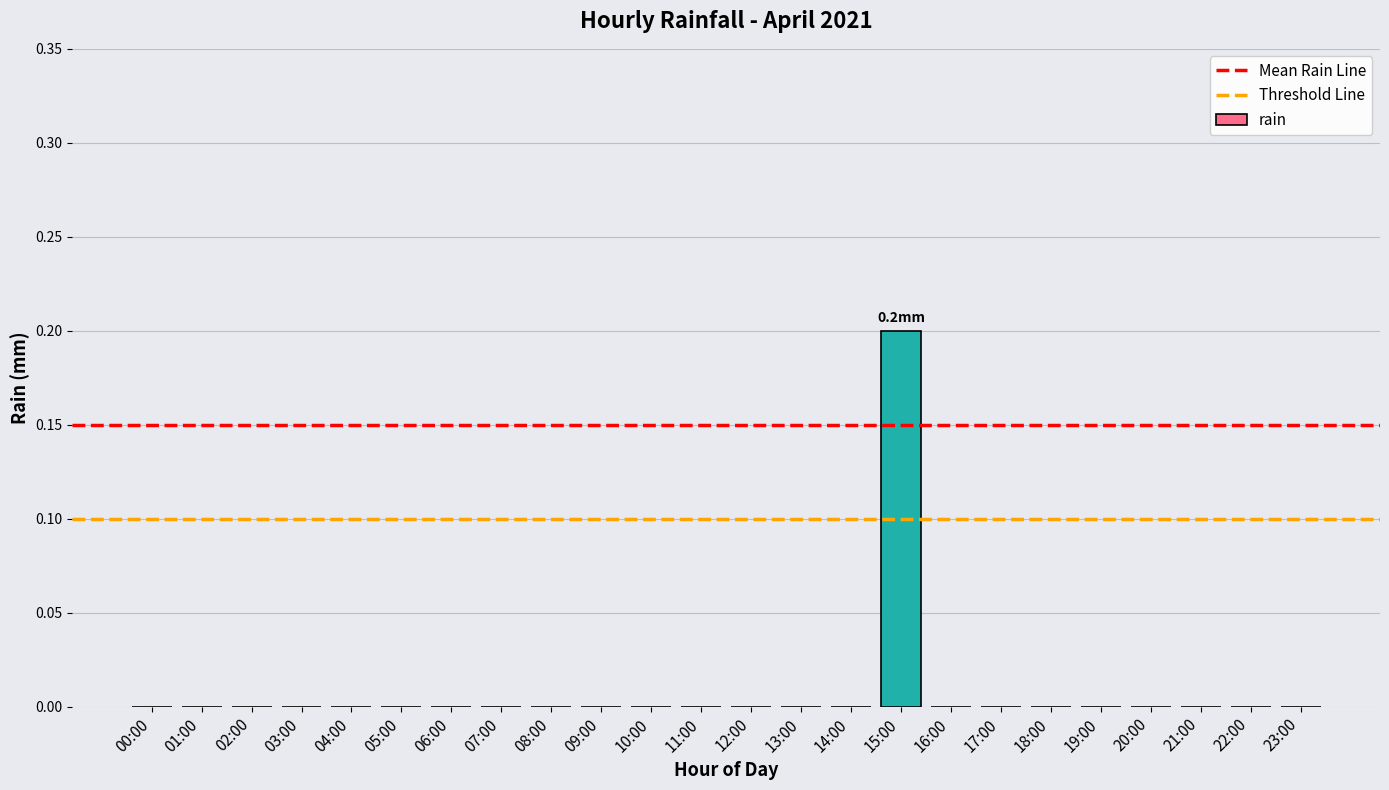

Which category has the highest value across all series?

15:00